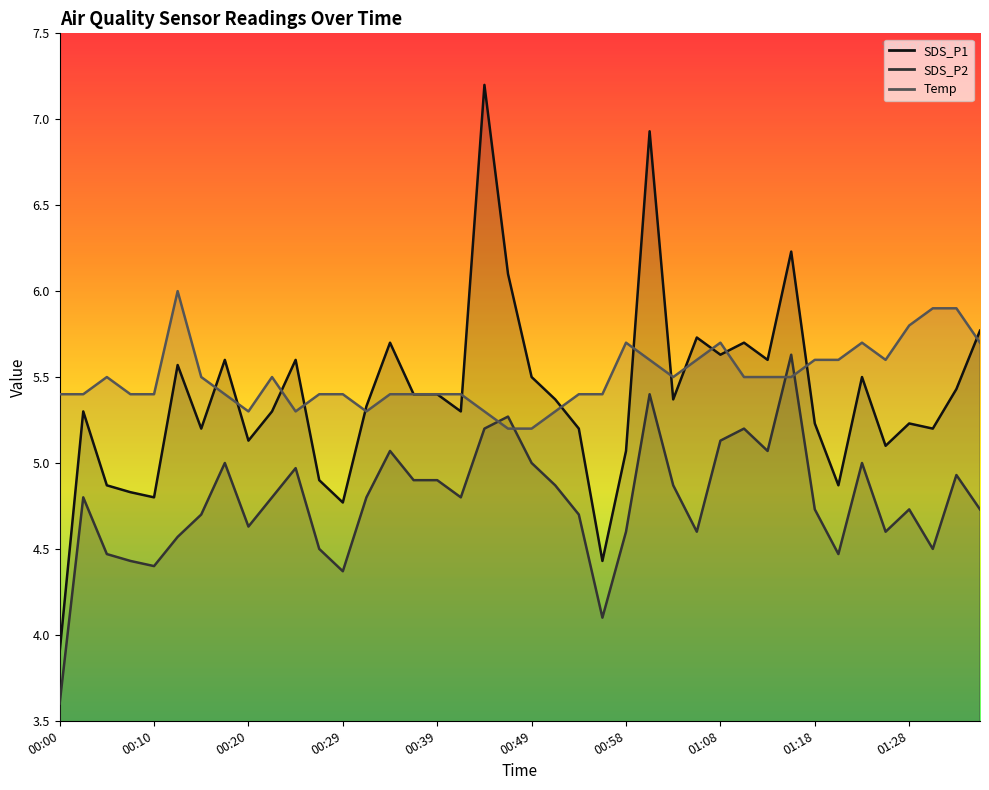

Reading left to right, extract all data points from this chart.

SDS_P1: 00:00=3.9	00:02=5.3	00:05=4.9	00:07=4.8	00:10=4.8	00:12=5.6	00:15=5.2	00:17=5.6	00:20=5.1	00:22=5.3	00:24=5.6	00:27=4.9	00:29=4.8	00:32=5.3	00:34=5.7	00:37=5.4	00:39=5.4	00:41=5.3	00:44=7.2	00:46=6.1	00:49=5.5	00:51=5.4	00:53=5.2	00:56=4.4	00:58=5.1	01:01=6.9	01:03=5.4	01:06=5.7	01:08=5.6	01:11=5.7	01:13=5.6	01:15=6.2	01:18=5.2	01:20=4.9	01:23=5.5	01:25=5.1	01:28=5.2	01:30=5.2	01:33=5.4	01:35=5.8
SDS_P2: 00:00=3.6	00:02=4.8	00:05=4.5	00:07=4.4	00:10=4.4	00:12=4.6	00:15=4.7	00:17=5.0	00:20=4.6	00:22=4.8	00:24=5.0	00:27=4.5	00:29=4.4	00:32=4.8	00:34=5.1	00:37=4.9	00:39=4.9	00:41=4.8	00:44=5.2	00:46=5.3	00:49=5.0	00:51=4.9	00:53=4.7	00:56=4.1	00:58=4.6	01:01=5.4	01:03=4.9	01:06=4.6	01:08=5.1	01:11=5.2	01:13=5.1	01:15=5.6	01:18=4.7	01:20=4.5	01:23=5.0	01:25=4.6	01:28=4.7	01:30=4.5	01:33=4.9	01:35=4.7
Temp: 00:00=5.4	00:02=5.4	00:05=5.5	00:07=5.4	00:10=5.4	00:12=6.0	00:15=5.5	00:17=5.4	00:20=5.3	00:22=5.5	00:24=5.3	00:27=5.4	00:29=5.4	00:32=5.3	00:34=5.4	00:37=5.4	00:39=5.4	00:41=5.4	00:44=5.3	00:46=5.2	00:49=5.2	00:51=5.3	00:53=5.4	00:56=5.4	00:58=5.7	01:01=5.6	01:03=5.5	01:06=5.6	01:08=5.7	01:11=5.5	01:13=5.5	01:15=5.5	01:18=5.6	01:20=5.6	01:23=5.7	01:25=5.6	01:28=5.8	01:30=5.9	01:33=5.9	01:35=5.7